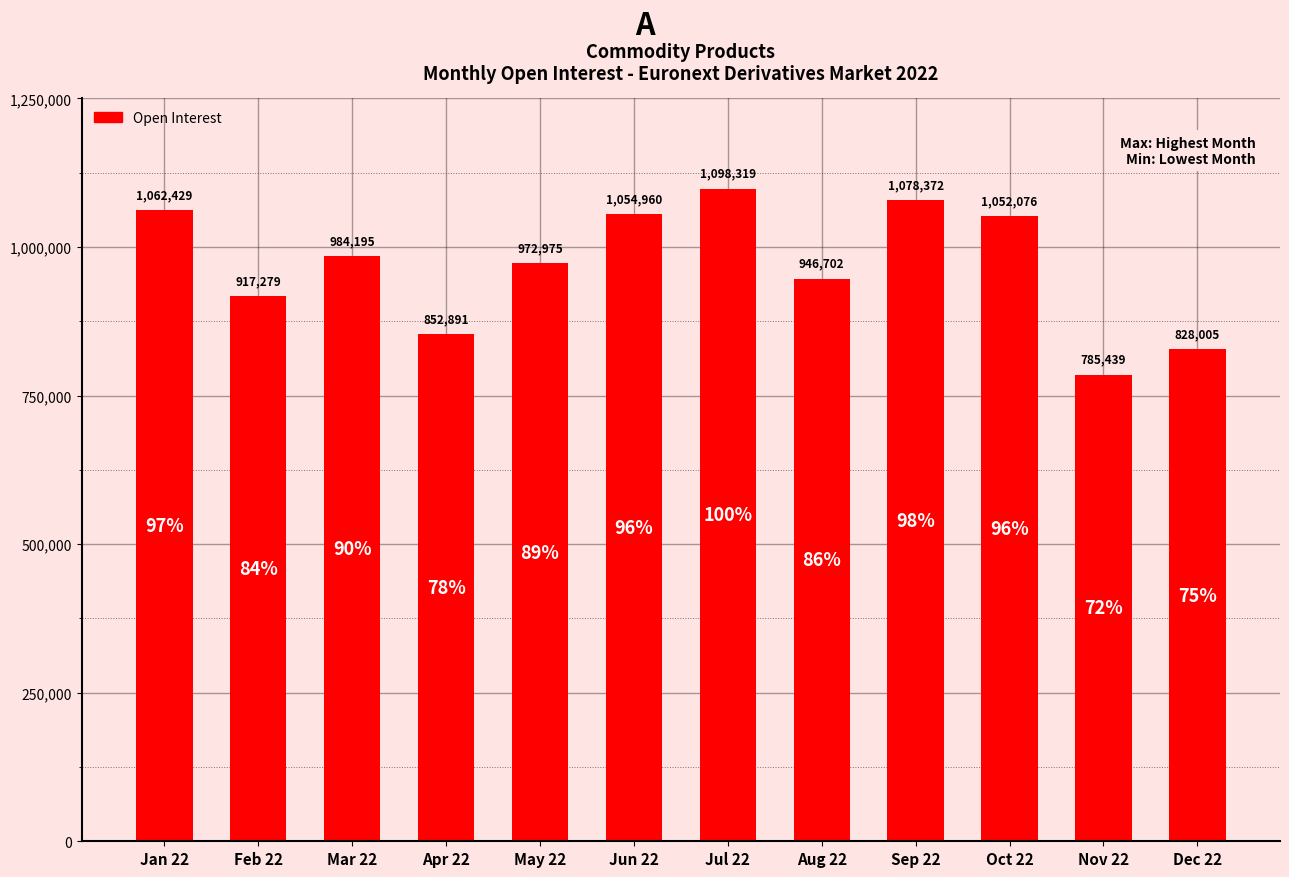

The chart shows a value of 828005 at Dec 22. True or false?

True